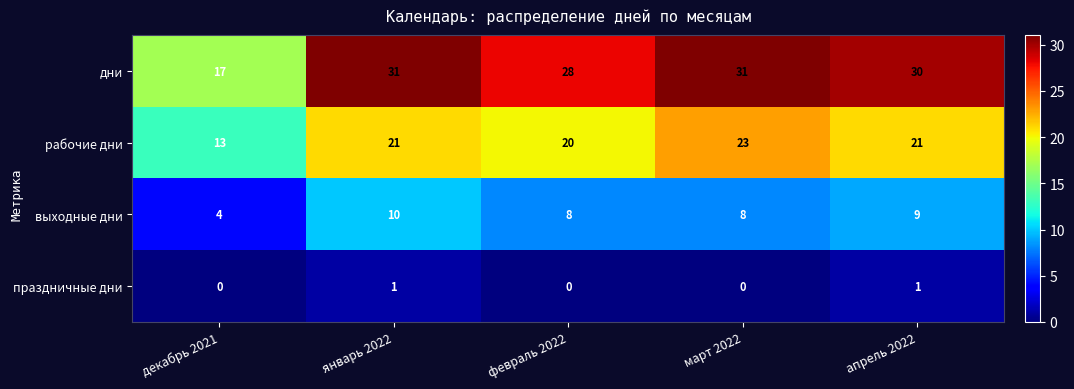

List the series in order of their overall mean, lowest first.

праздничные дни, выходные дни, рабочие дни, дни